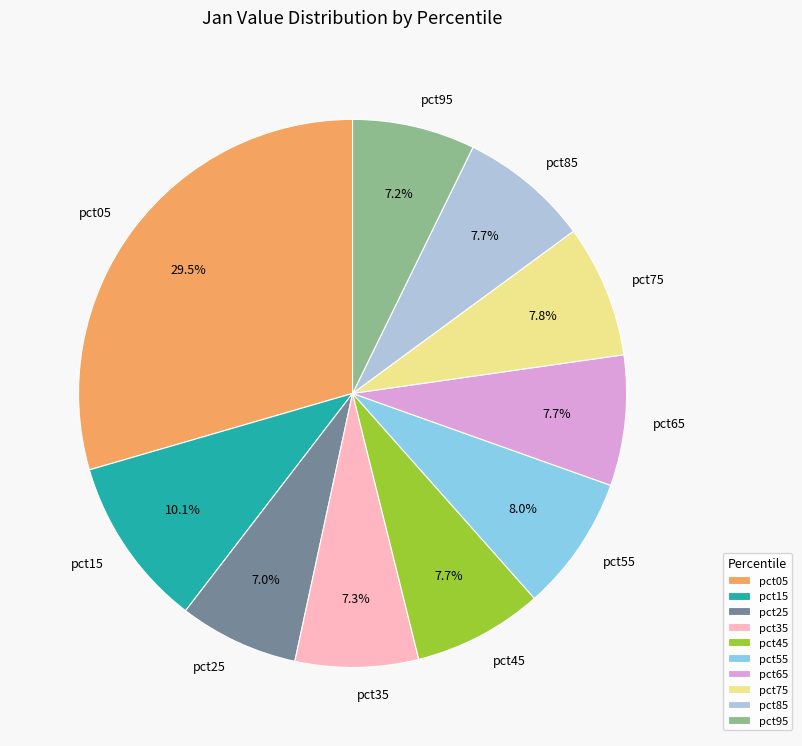

What is the largest slice in the pie chart?

pct05